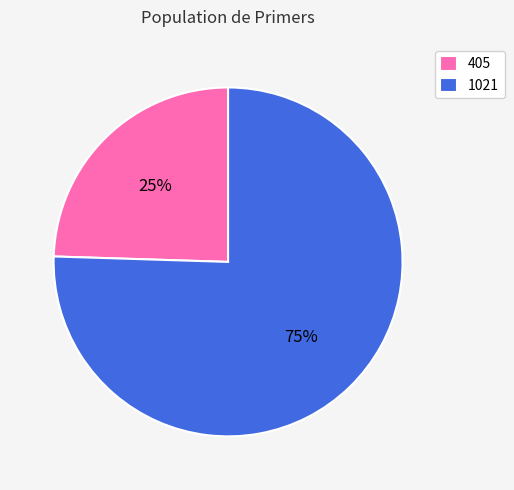

What percentage is the 405 slice, to the nearest percent?

25%